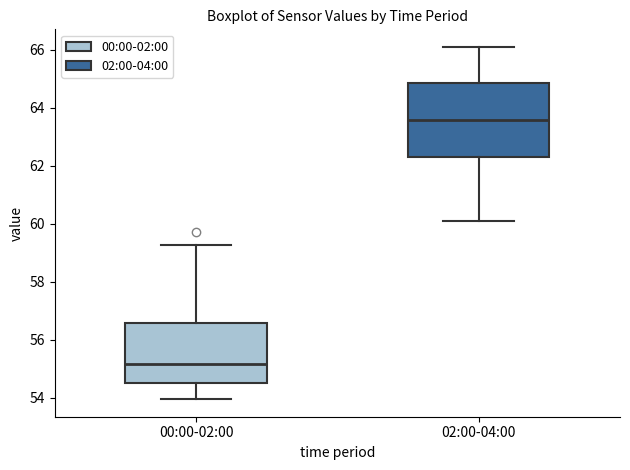

Reading left to right, transcribe this box plot: for each box, give where its median line is, the range the box spans, and where its two whiskers end, as read against the y-axis. The values are not printed on the chart, so give them approximately, as read against the axis.

00:00-02:00: median 55.2, box 54.6 to 56.6, whiskers 54.0 to 59.2
02:00-04:00: median 63.6, box 62.4 to 64.8, whiskers 60.2 to 66.2